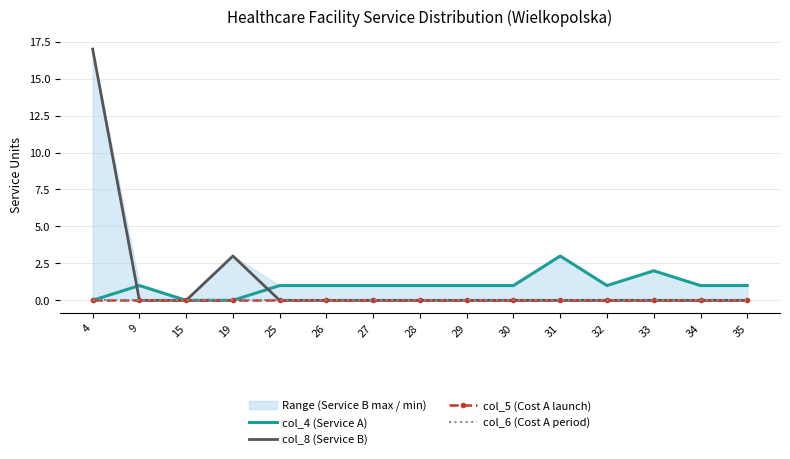

Which series has the largest range (max minus min)?

col_8 (Service B)